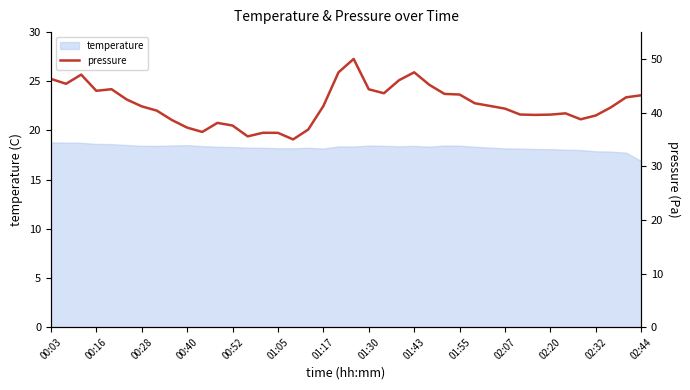

What is the highest value of the temperature series?

18.8